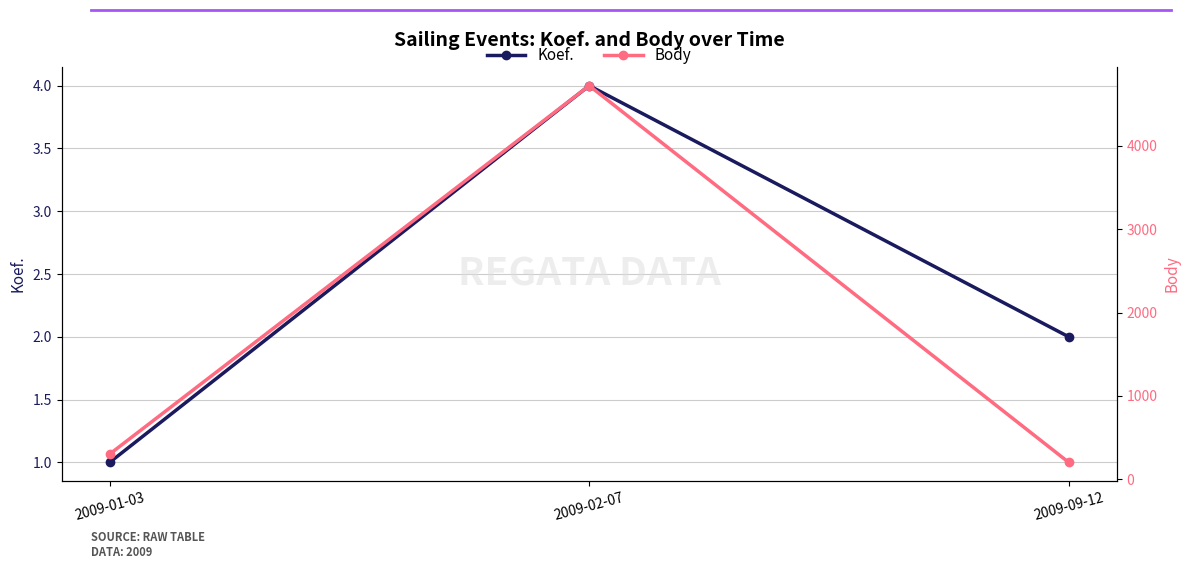

Is the value of Body at 2009-09-12 greater than the value of Koef. at 2009-09-12?

Yes